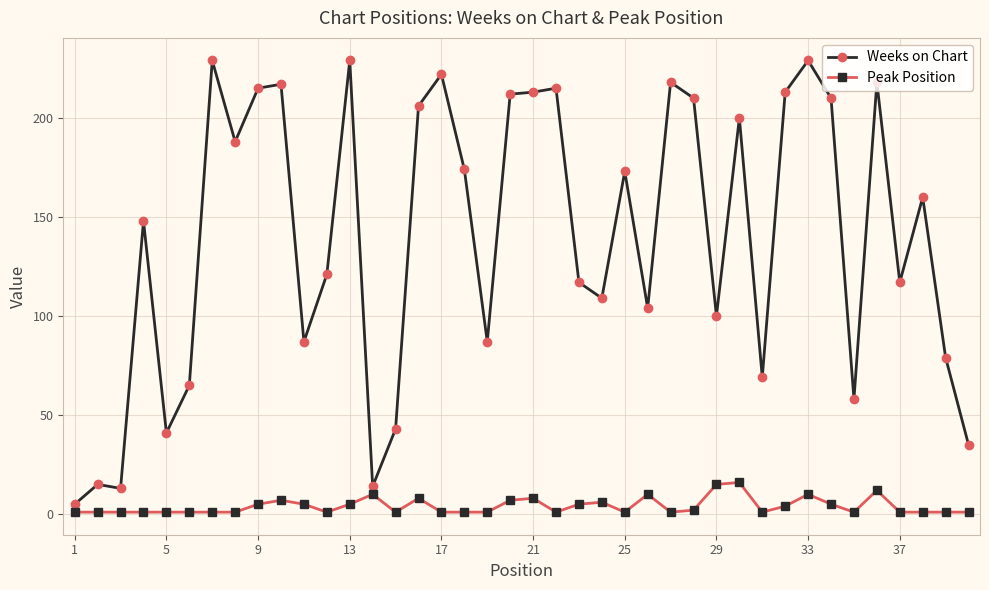

True or false: Peak Position and Weeks on Chart intersect in this chart.

False